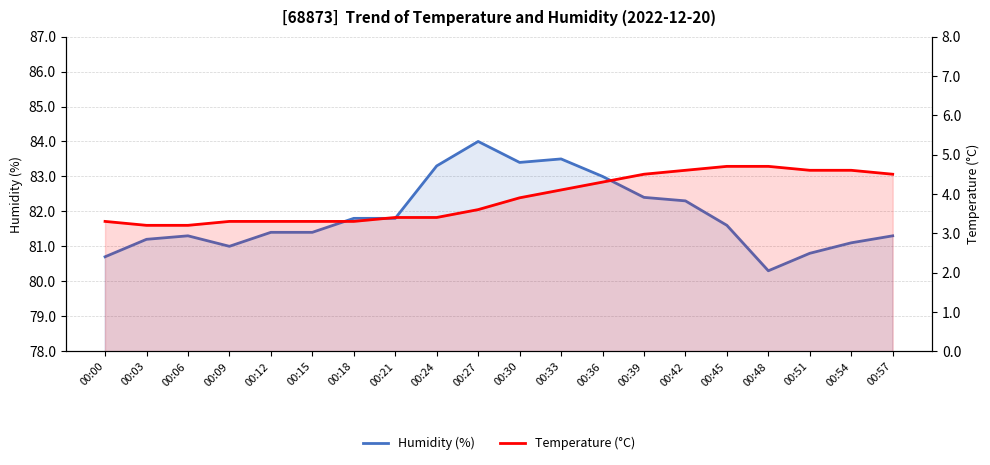

What is the value of the Temperature (°C) point at the 19th from the left?

4.6